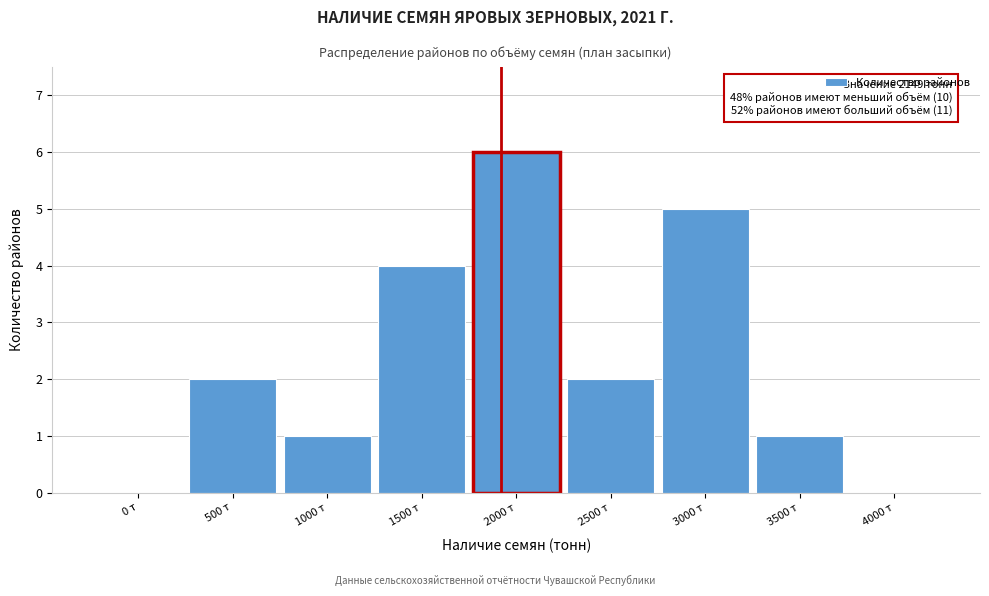

Reading left to right, extract all data points from this chart.

0 т=0	500 т=2	1000 т=1	1500 т=4	2000 т=6	2500 т=2	3000 т=5	3500 т=1	4000 т=0